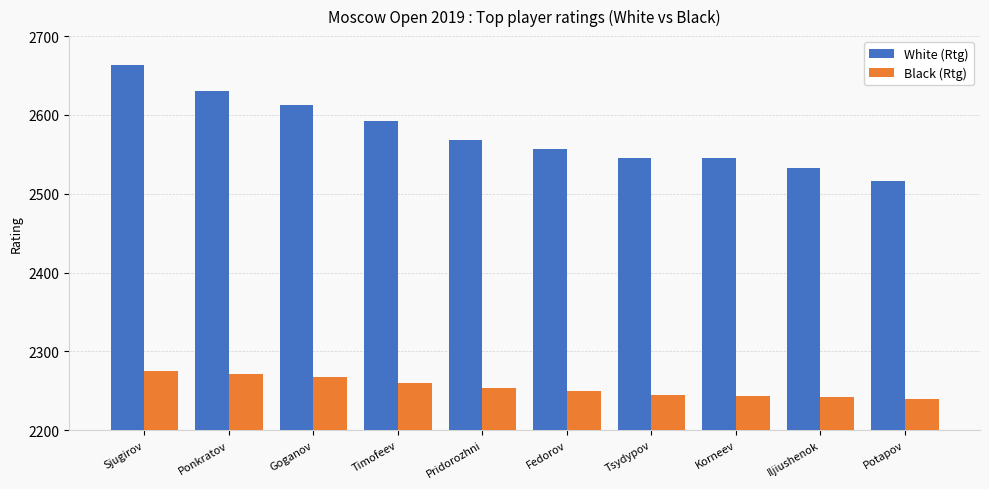

What is the maximum value shown in the chart?

2663